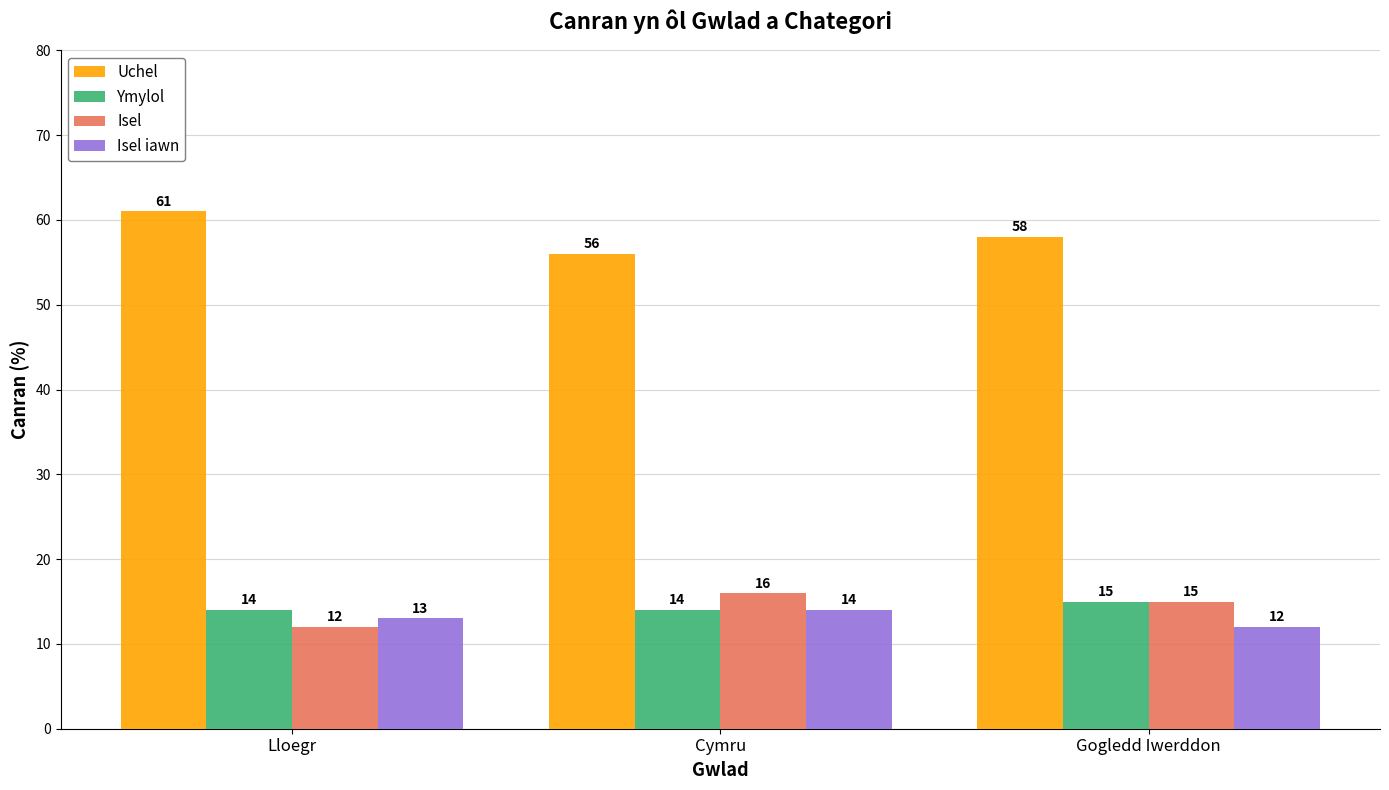

Is the value of Isel iawn at Lloegr greater than the value of Ymylol at Gogledd Iwerddon?

No